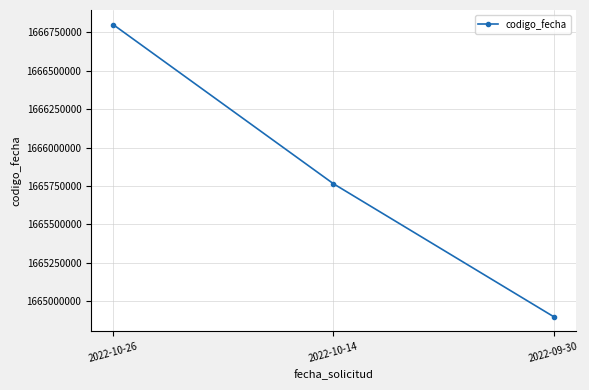

True or false: the data shows 782498893 at 2022-10-14.

False